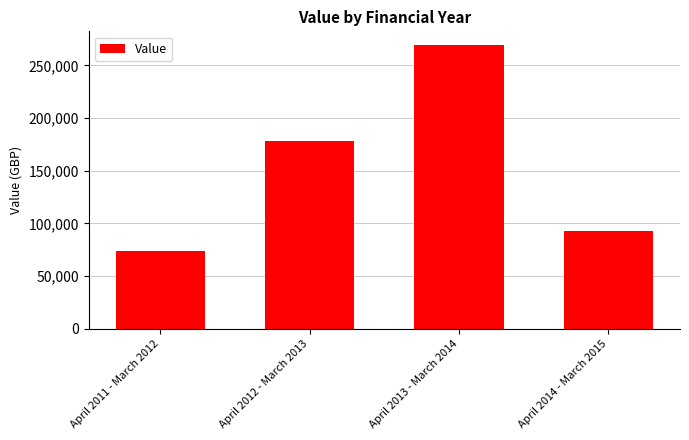

What is the ratio of the value at April 2013 - March 2014 to the value at April 2014 - March 2015?

2.9